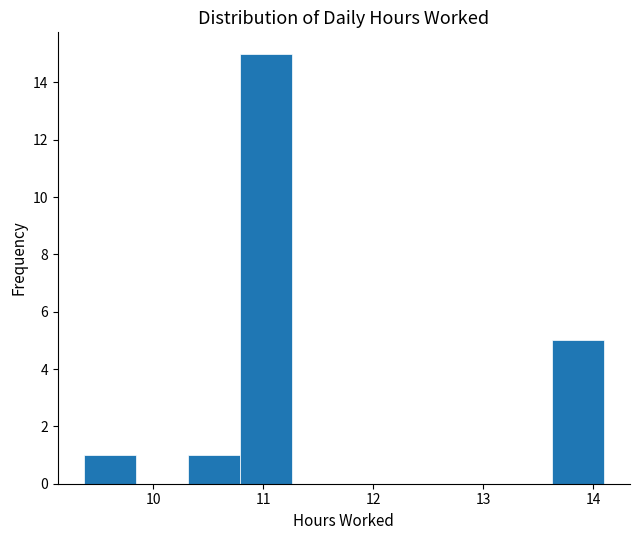

How tall is the bar that spans 10.8 to 11.3 on the x-axis? Neither the bar edges nor the heights are printed on the chart, so give them approximately, as read against the axes.

15